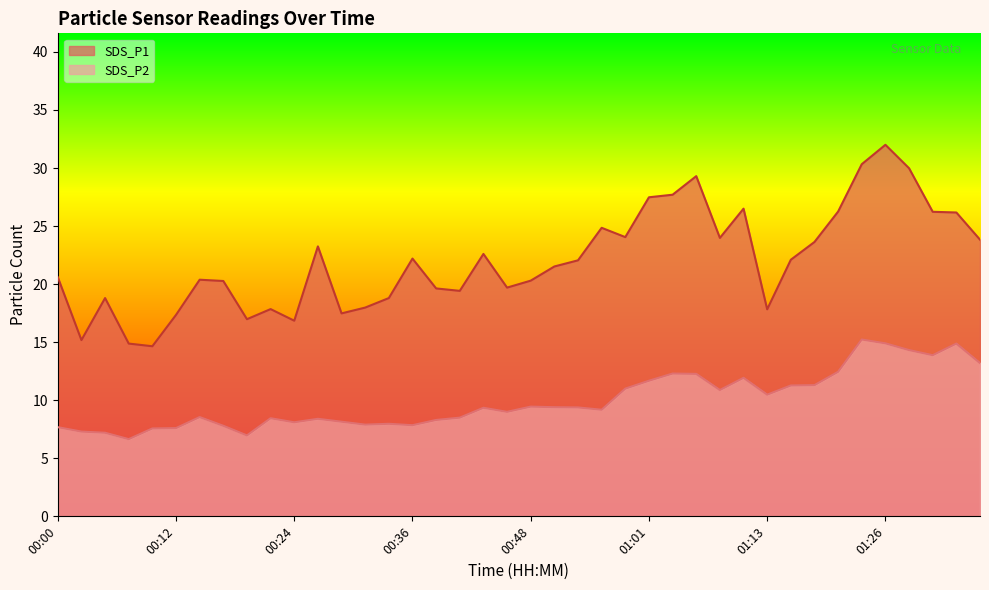

Between 00:44 and 01:21, which series saw the biggest shift?

SDS_P1